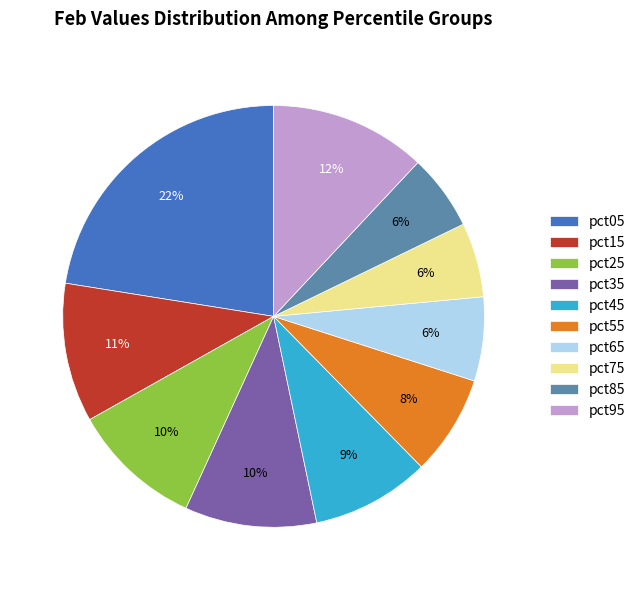

Which category has the biggest portion of the pie?

pct05